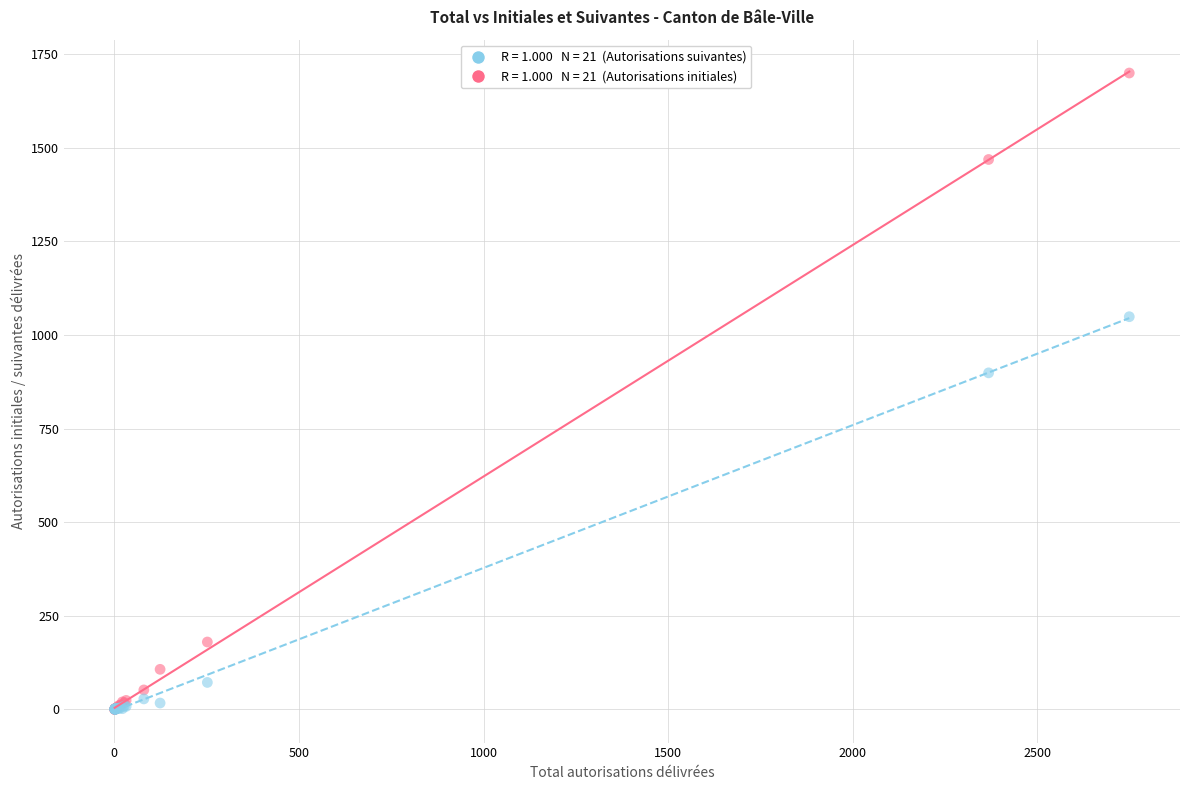

Across all series, what Y value is closest to 850?

899